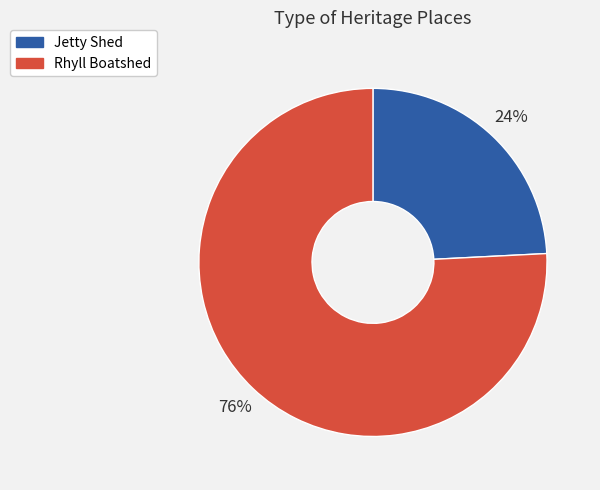

Is the sum of Jetty Shed and Rhyll Boatshed greater than half?

Yes